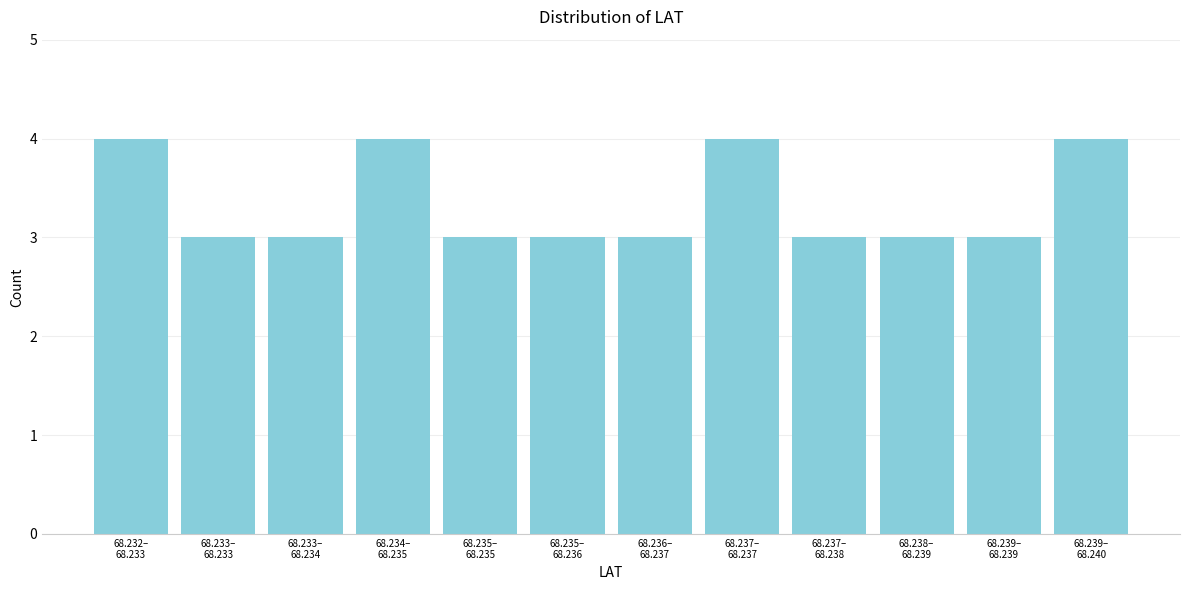

Reading left to right, extract all data points from this chart.

4	3	3	4	3	3	3	4	3	3	3	4